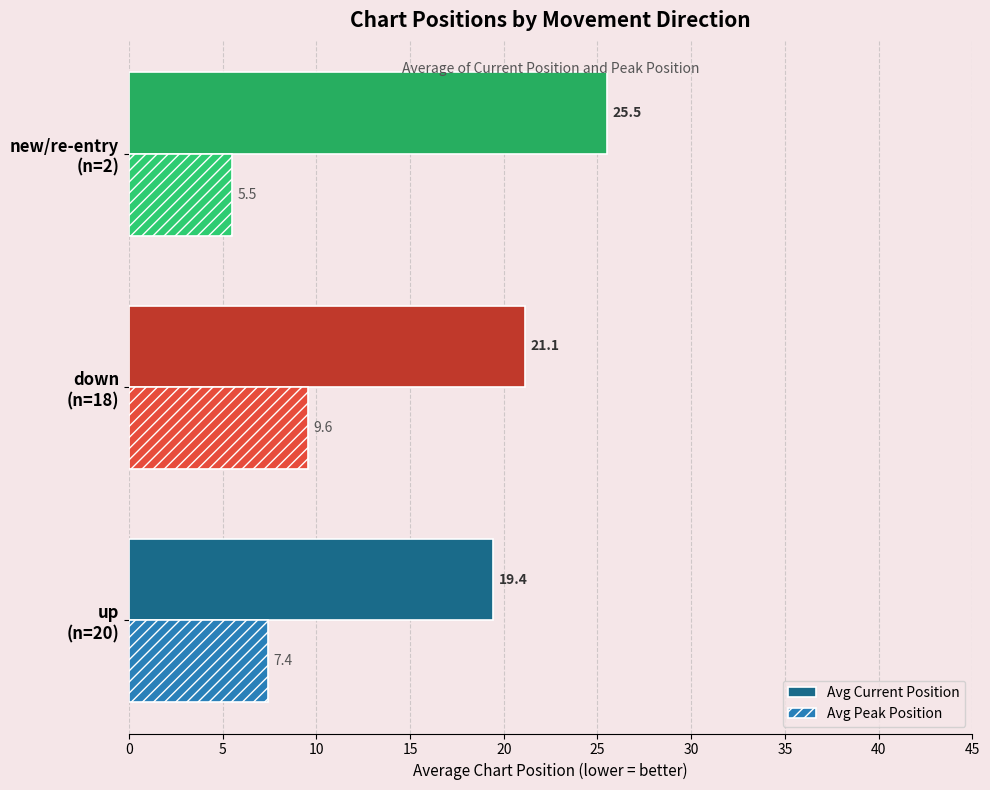

What is the difference between the second highest and minimum values in the Avg Peak Position series?

1.9